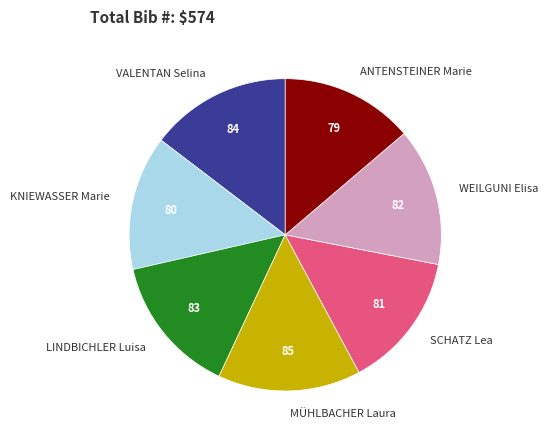

Does any single category account for the majority?

No